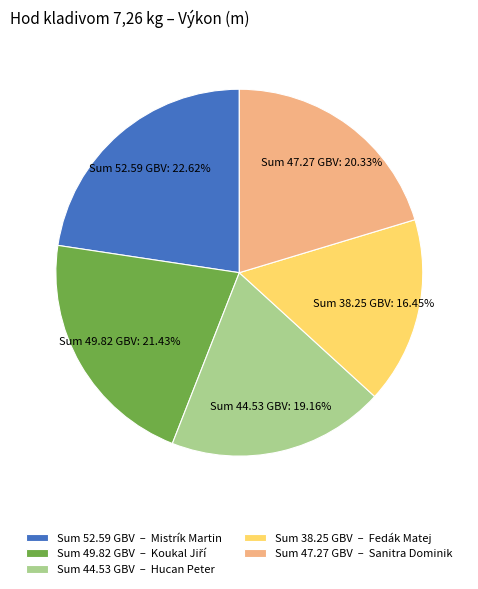

To the nearest percent, what is the difference between the largest and smallest slice percentages?

6%